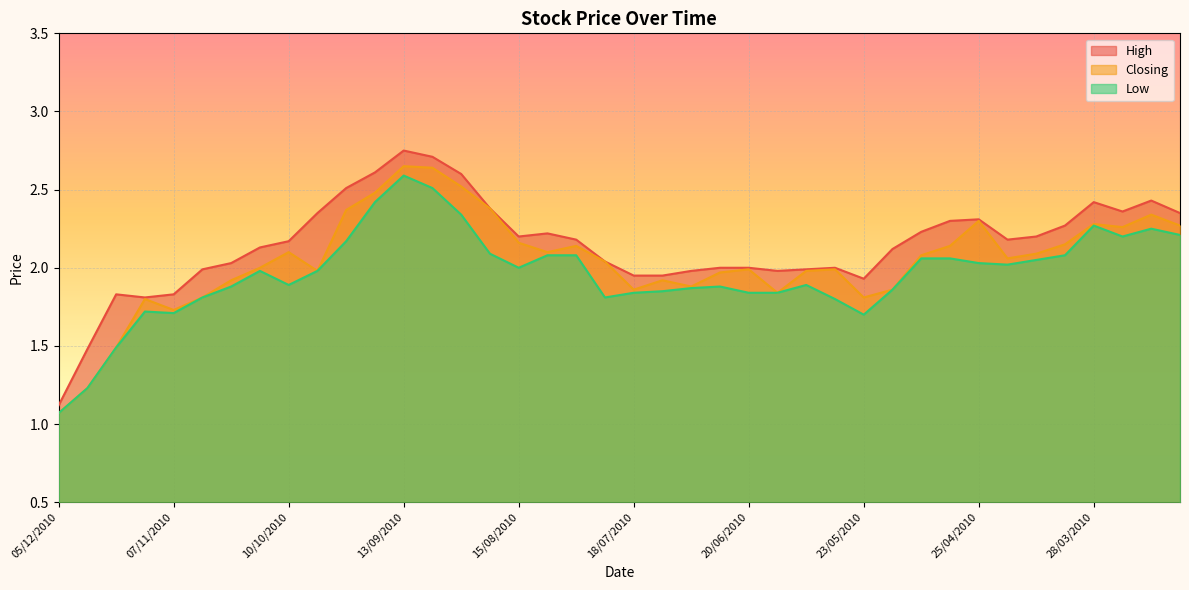

Which series has the largest total across all categories?

High